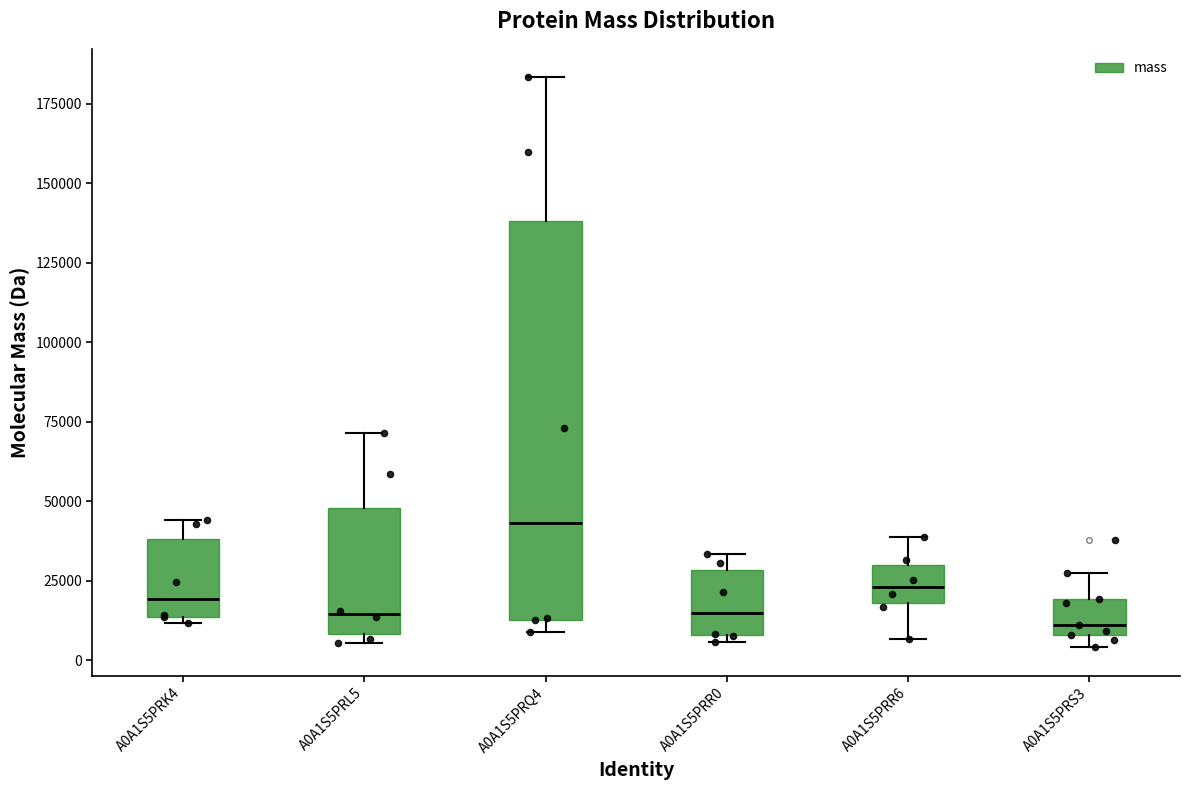

Reading left to right, transcribe this box plot: for each box, give where its median line is, the range the box spans, and where its two whiskers end, as read against the y-axis. The values are not printed on the chart, so give them approximately, as read against the axis.

A0A1S5PRK4: median 20000, box 15000 to 40000, whiskers 10000 to 45000
A0A1S5PRL5: median 15000, box 10000 to 50000, whiskers 5000 to 70000
A0A1S5PRQ4: median 45000, box 15000 to 140000, whiskers 10000 to 185000
A0A1S5PRR0: median 15000, box 10000 to 30000, whiskers 5000 to 35000
A0A1S5PRR6: median 25000, box 20000 to 30000, whiskers 5000 to 40000
A0A1S5PRS3: median 10000 (just above the box's lower edge), box 10000 to 20000, whiskers 5000 to 25000